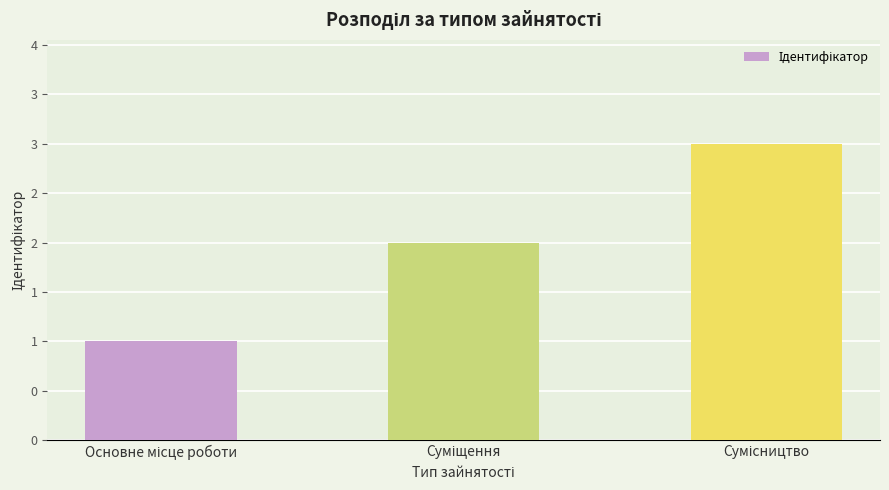

What is the change in value from Суміщення to Сумісництво?

+1